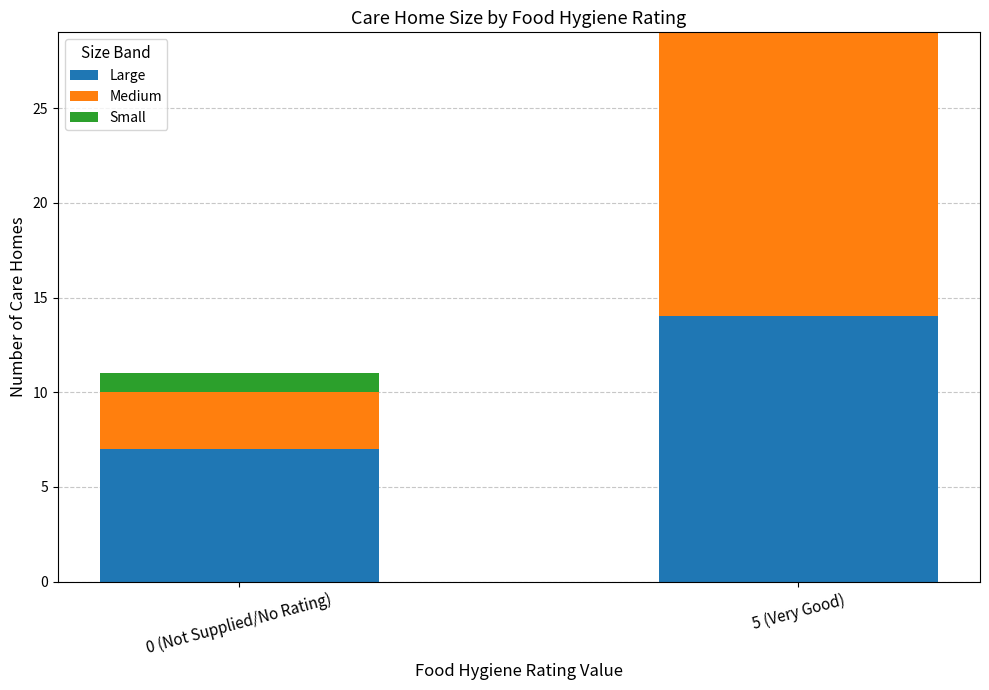

What is the maximum value for Large?

14